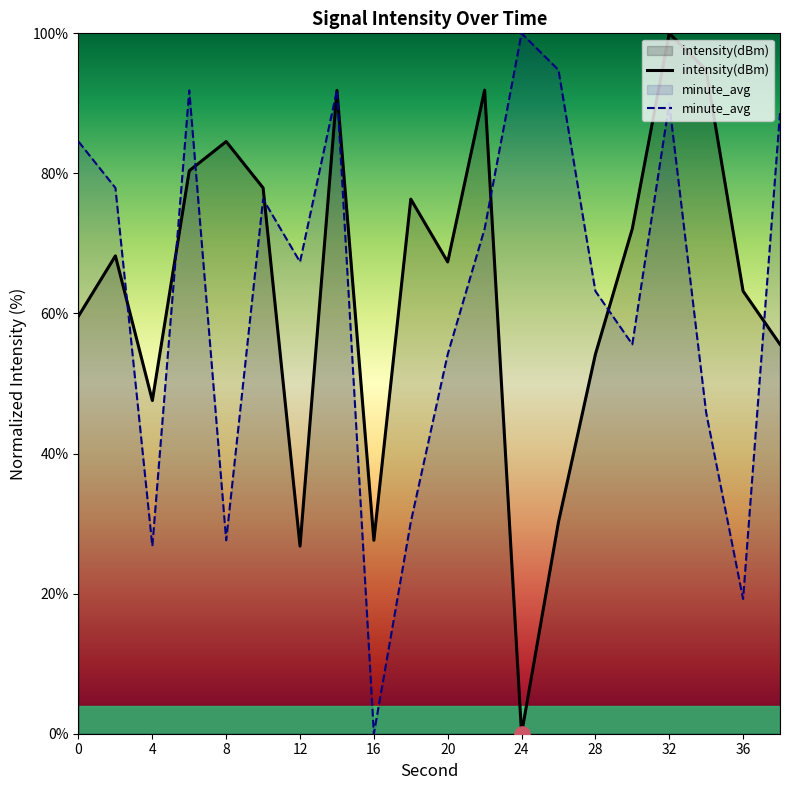

At which category is the sum across all series the highest?

32